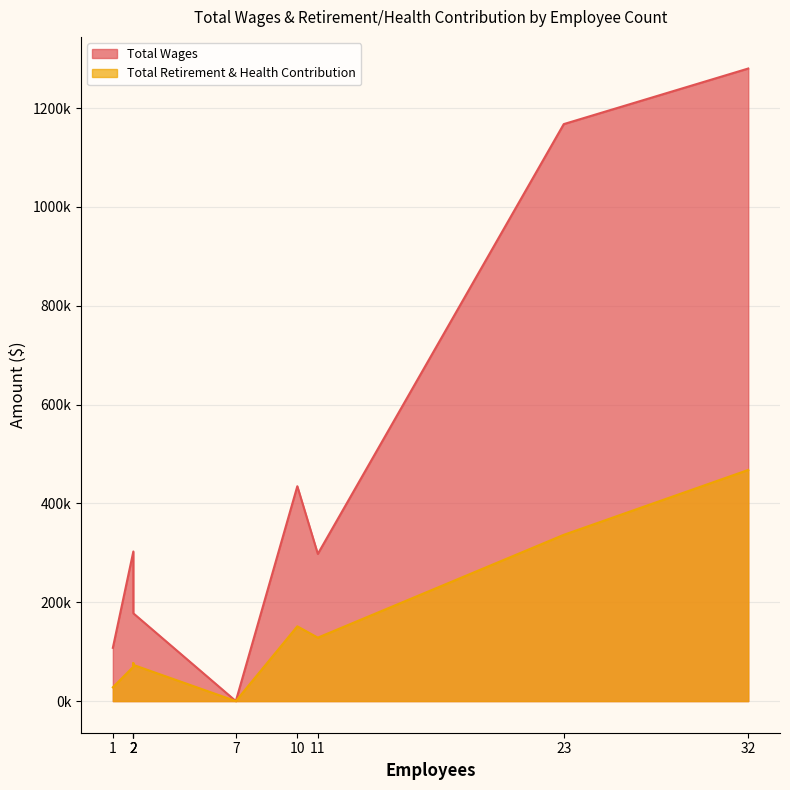

True or false: Total Wages and Total Retirement & Health Contribution cross at least once.

False